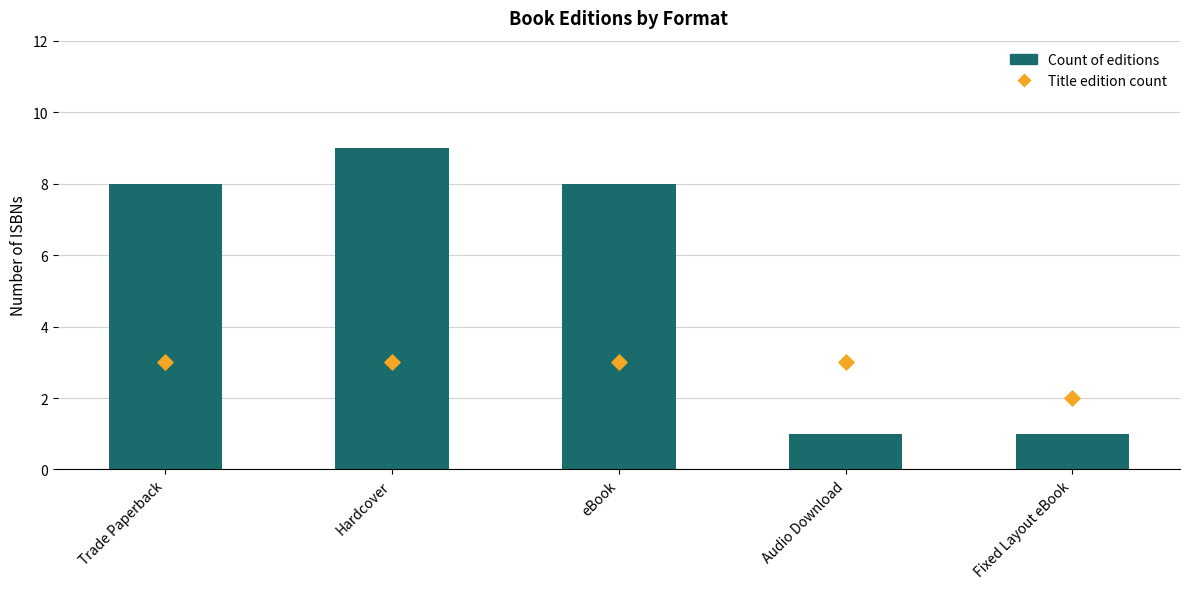

At how many categories does at least one series exceed 1?

5